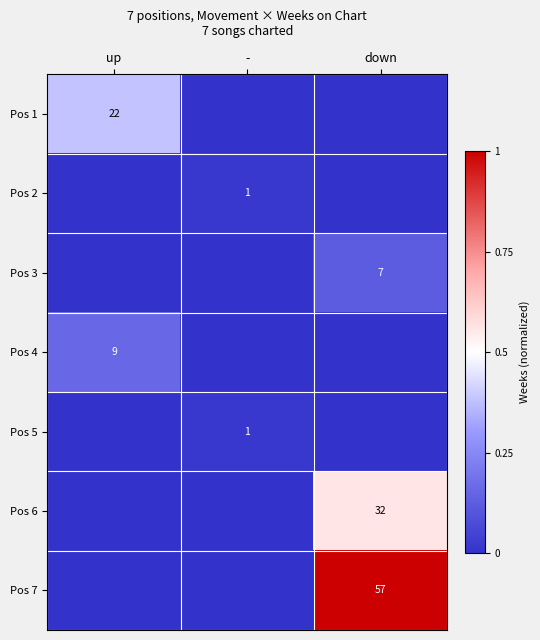

What is the spread (max minus min) of values at down?

1.0